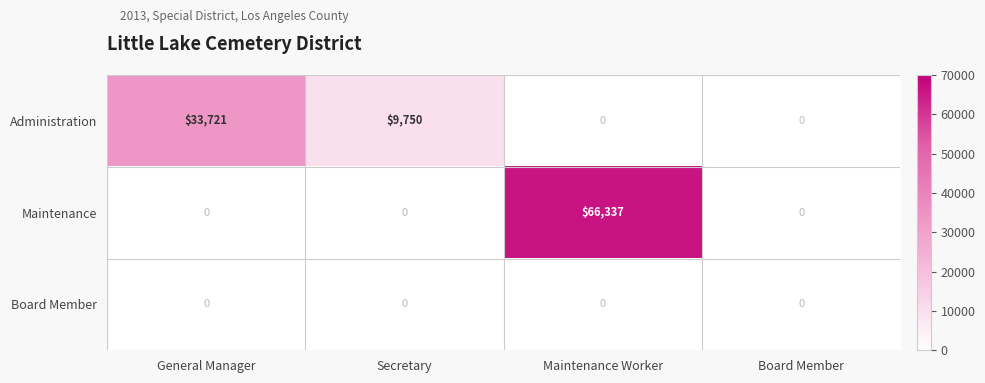

True or false: Administration has a value of 49660 at General Manager.

False